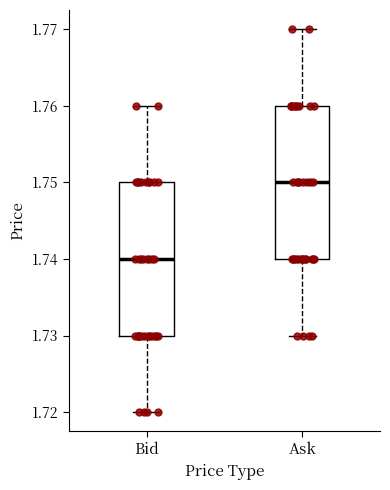

Reading left to right, transcribe this box plot: for each box, give where its median line is, the range the box spans, and where its two whiskers end, as read against the y-axis. The values are not printed on the chart, so give them approximately, as read against the axis.

Bid: median 1.74, box 1.73 to 1.75, whiskers 1.72 to 1.76
Ask: median 1.75, box 1.74 to 1.76, whiskers 1.73 to 1.77